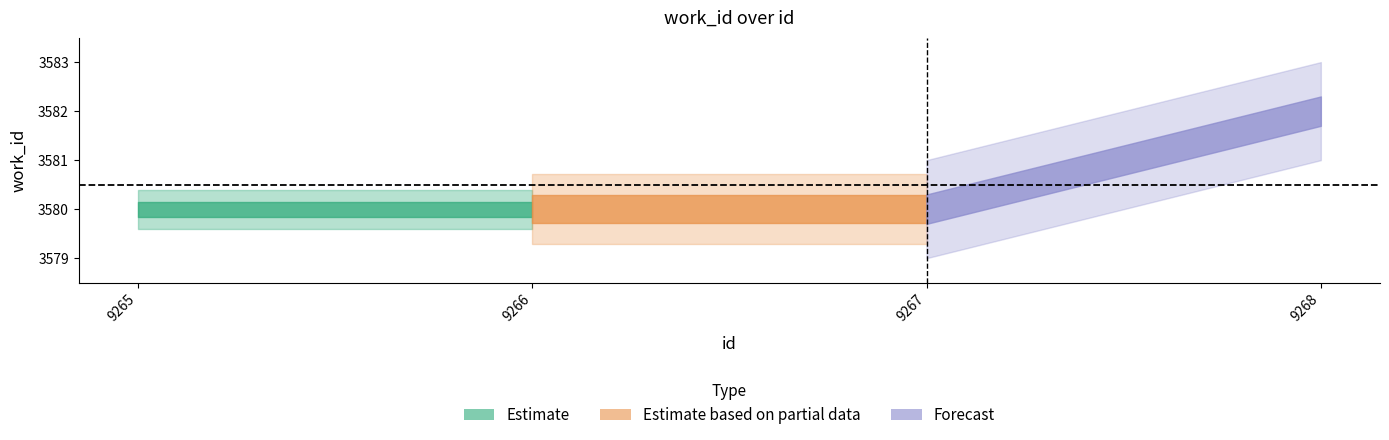

Reading right to left, transcribe all the data shown in this chart.

id: 9268	9267	9266	9265
work_id: 3582	3580	3580	3580